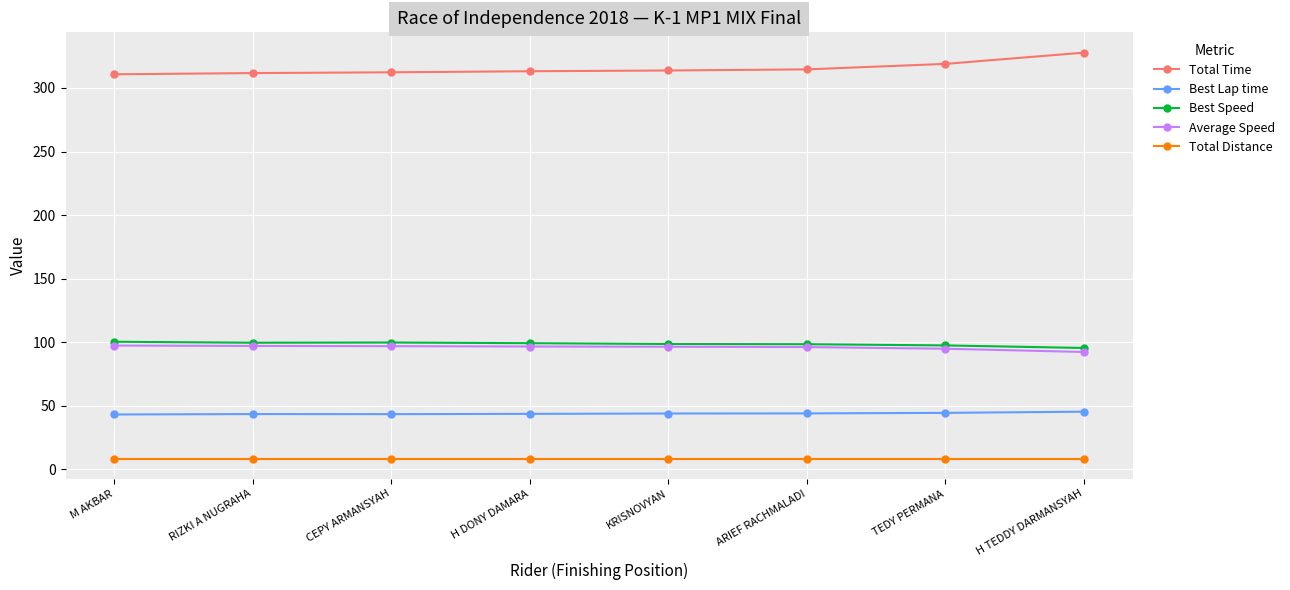

Read the Best Speed value at H TEDDY DARMANSYAH.

95.4